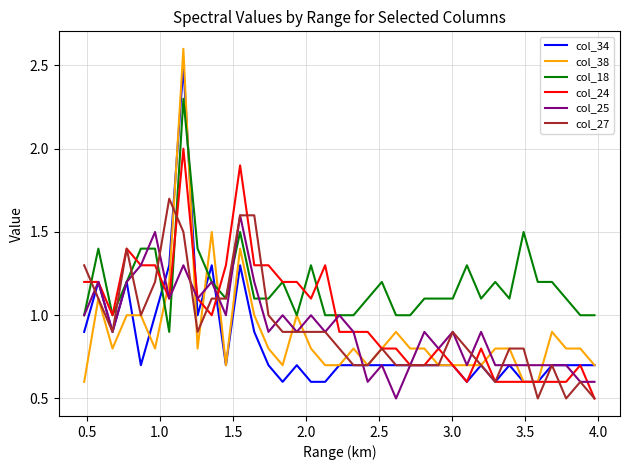

What is the lowest value of the col_25 series?

0.5